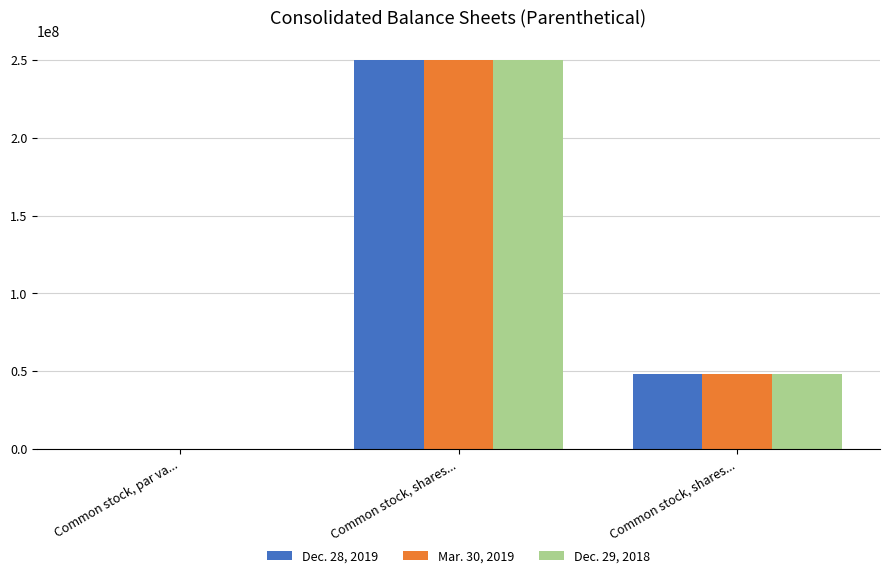

How many distinct data groups are displayed?

3